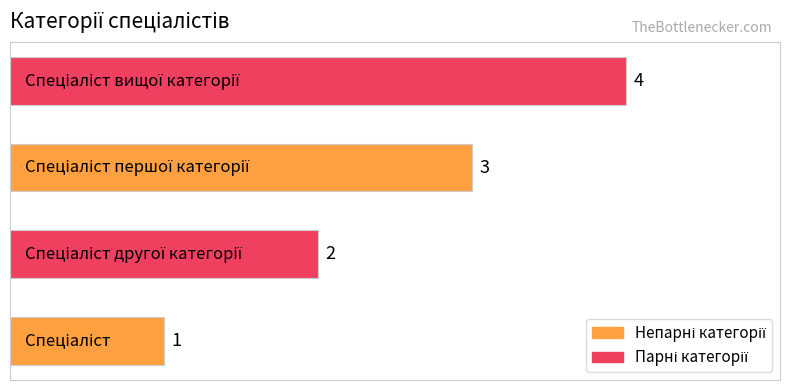

What is the difference between the maximum and minimum values?

3